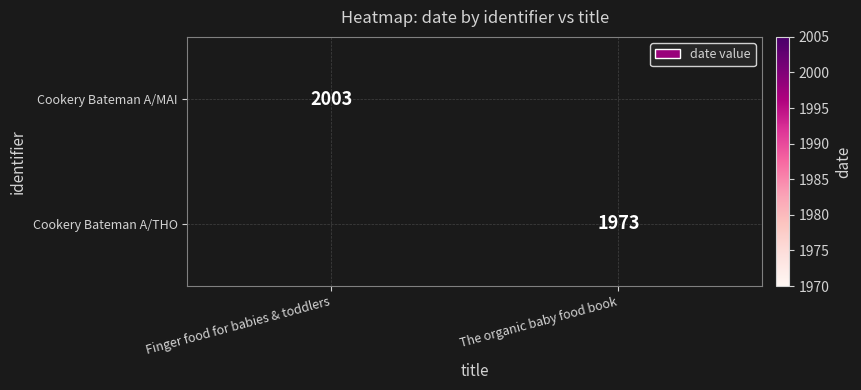

At which category does the chart reach its minimum across all series?

The organic baby food book